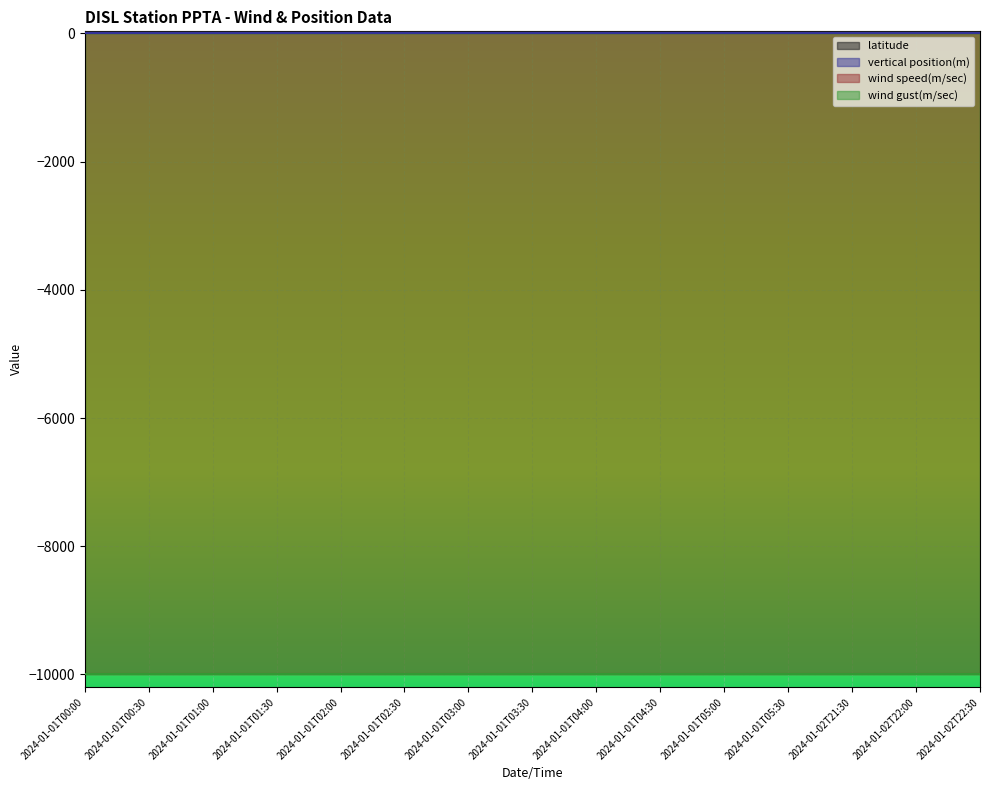

What is the average value of the latitude series?

30.3